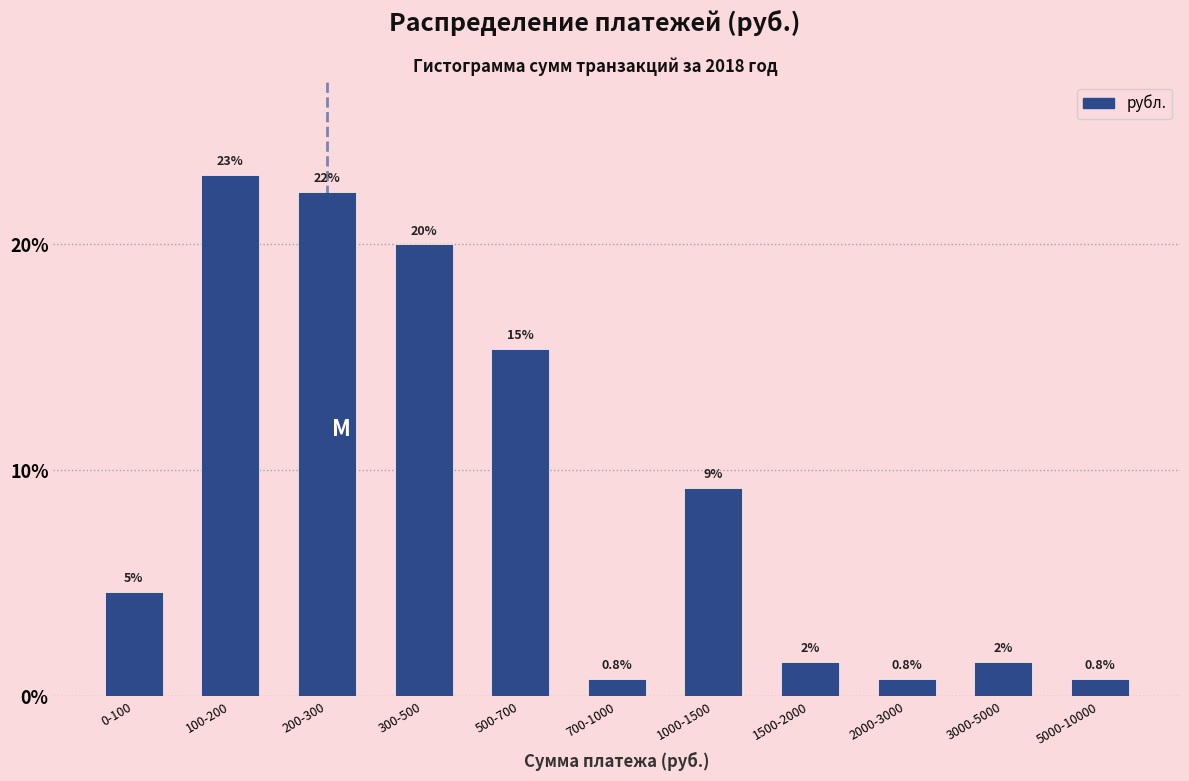

Are the bars horizontal?

No